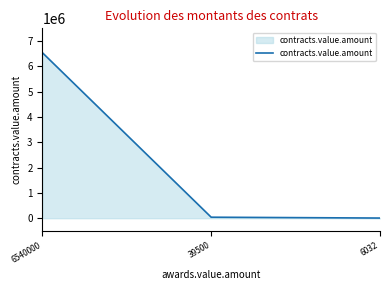

Where does the data first go above 39500?

6540000